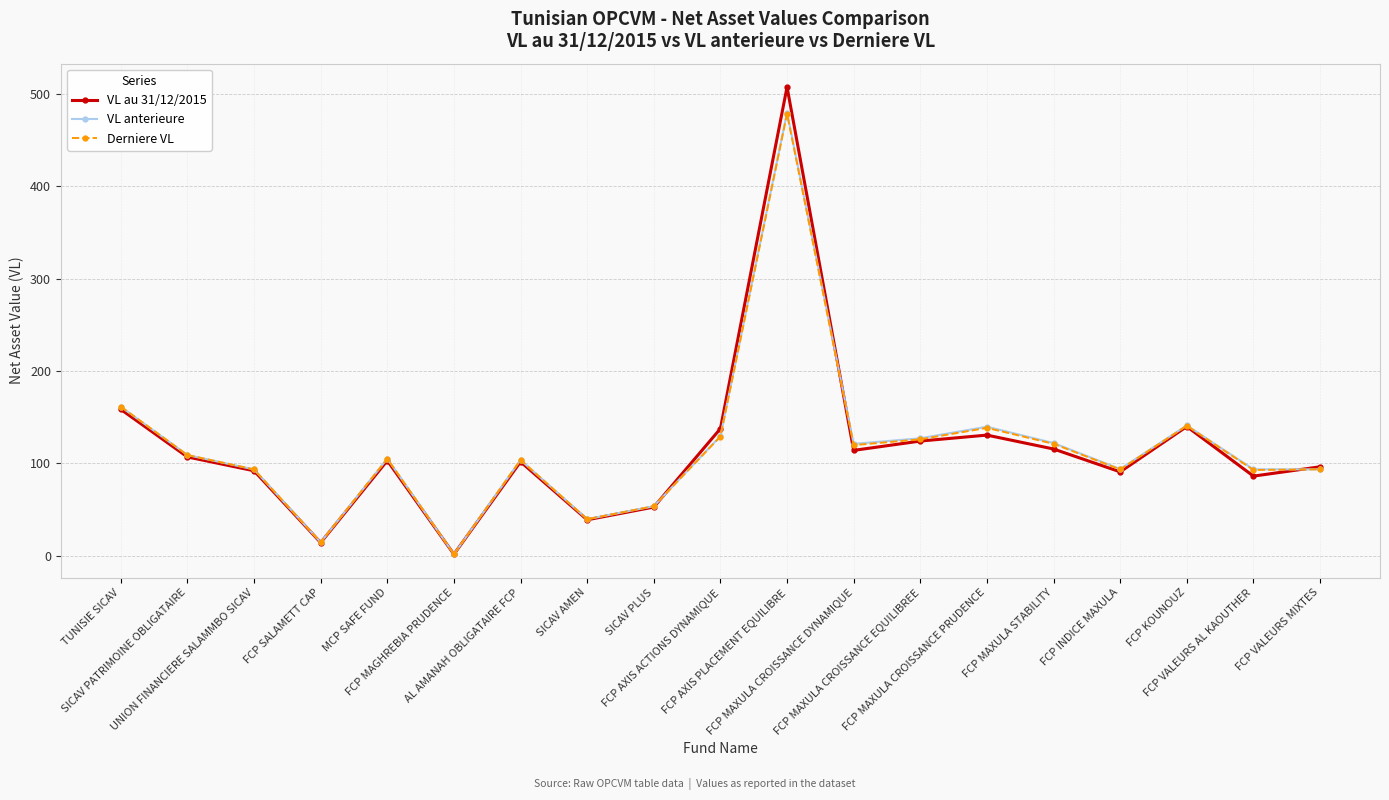

What is the maximum value shown in the chart?

507.5